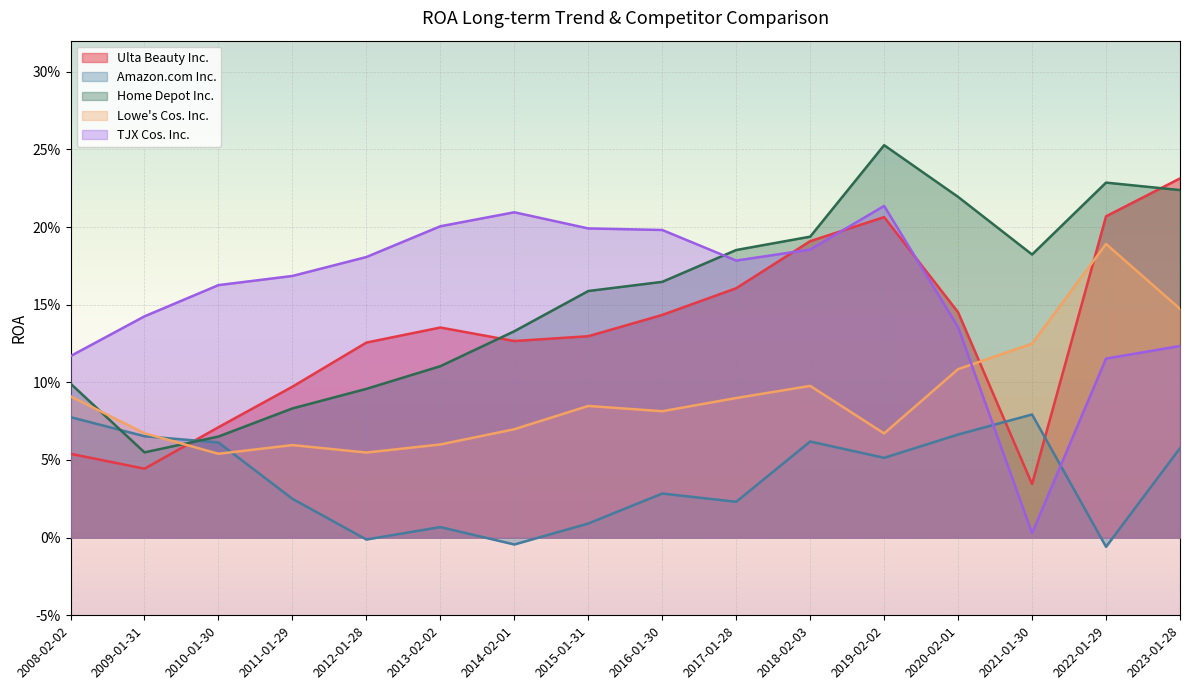

Rank the series at 2011-01-29 from highest to lowest value.

TJX Cos. Inc., Ulta Beauty Inc., Home Depot Inc., Lowe's Cos. Inc., Amazon.com Inc.